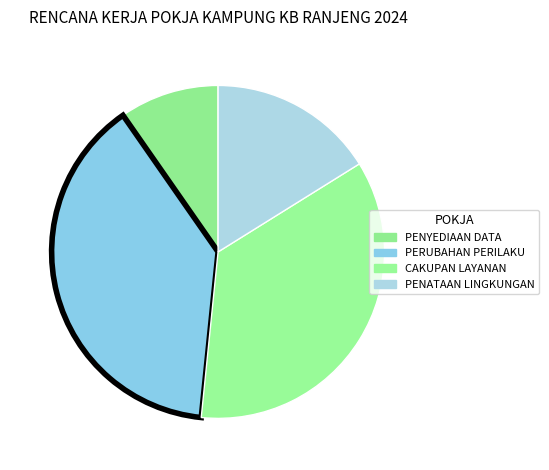

Count the number of slices in the pie.

4